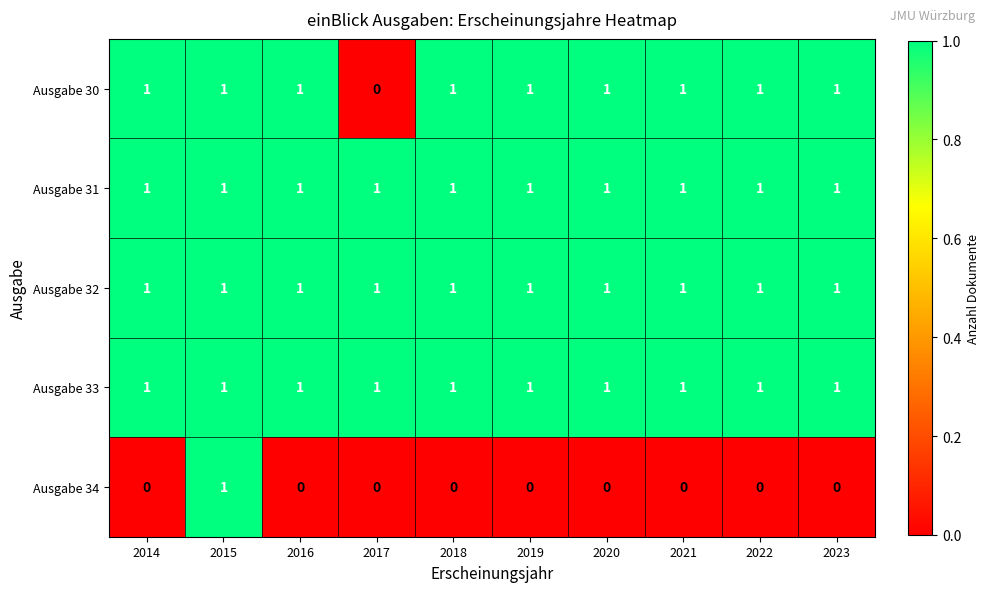

Which series changed the most between 2017 and 2022?

Ausgabe 30